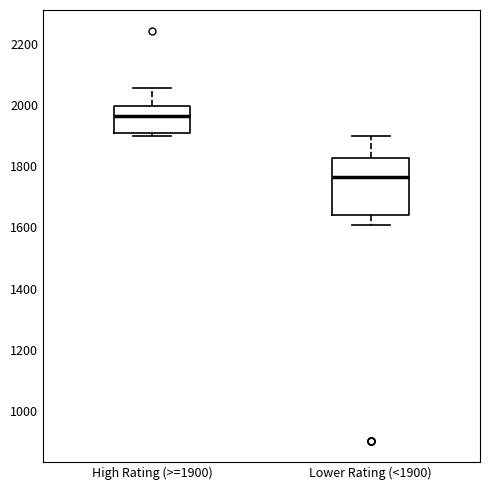

Comparing the boxes themselves (not the whiskers), which one is the tallest?

Lower Rating (<1900)